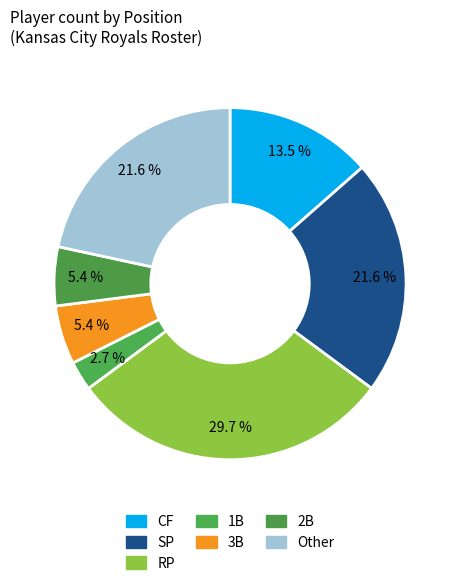

Count the number of slices in the pie.

7